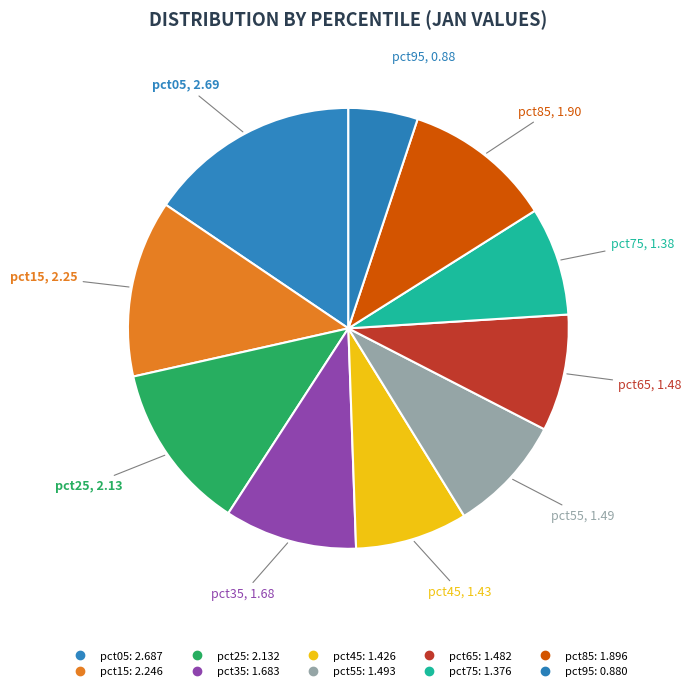

Is it true that pct75 is 23% of the pie?

False